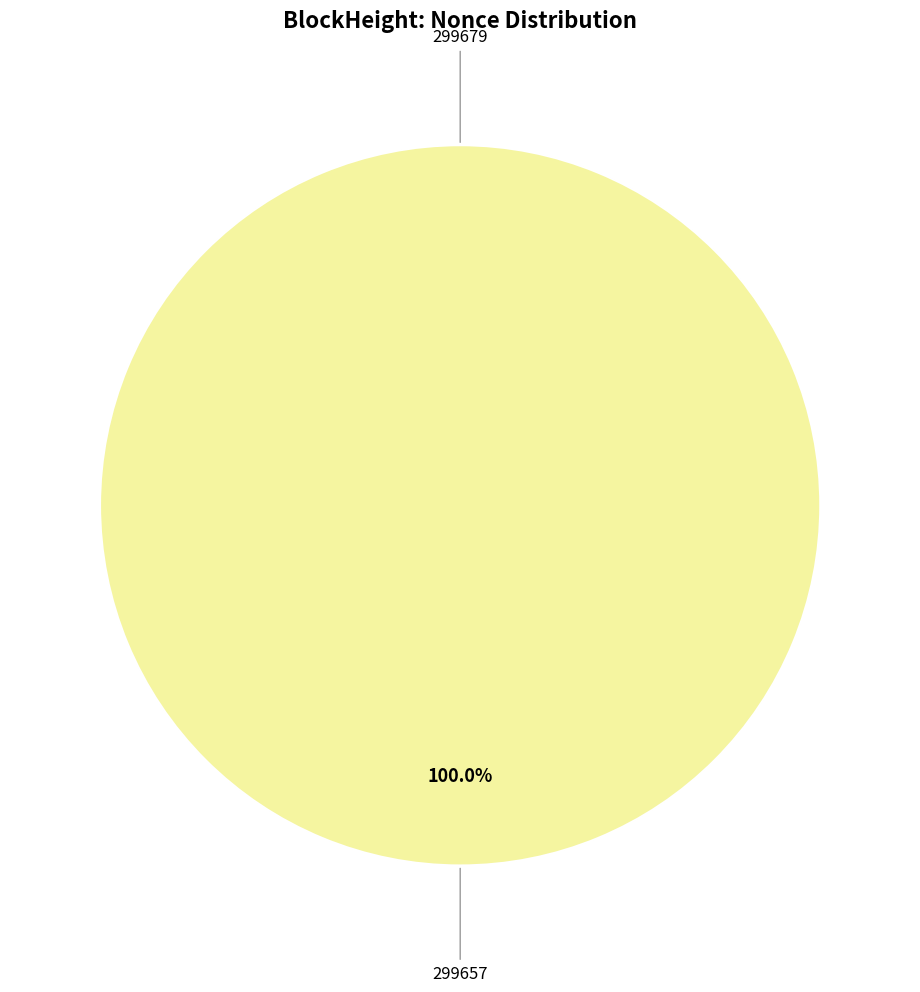

Does any single category account for the majority?

Yes